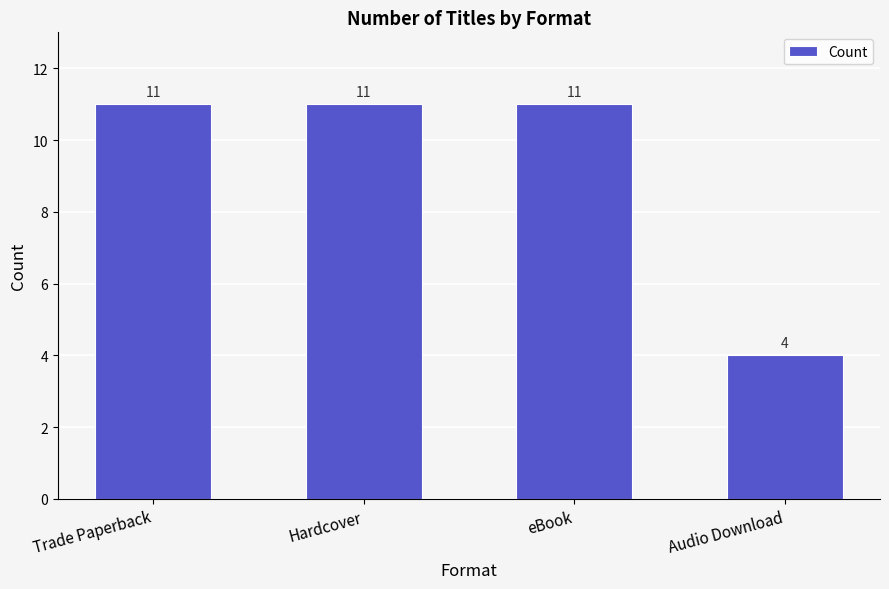

What is the change in value from Trade Paperback to Audio Download?

-7